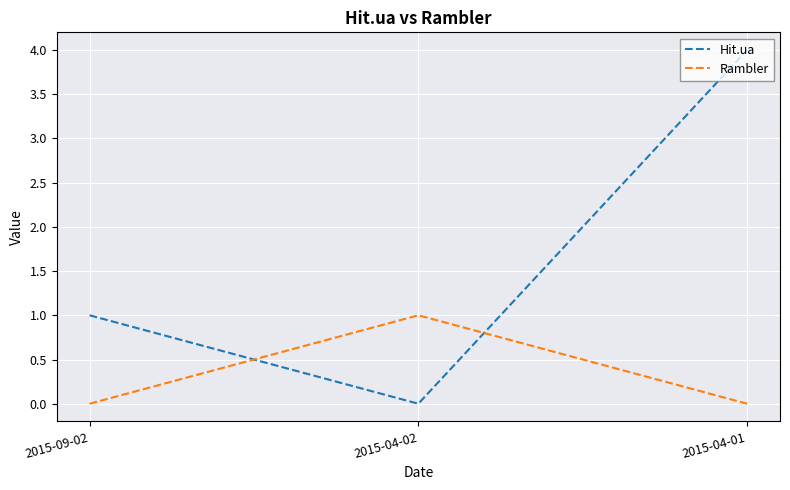

List the labels in order of Hit.ua value, largest first.

2015-04-01, 2015-09-02, 2015-04-02